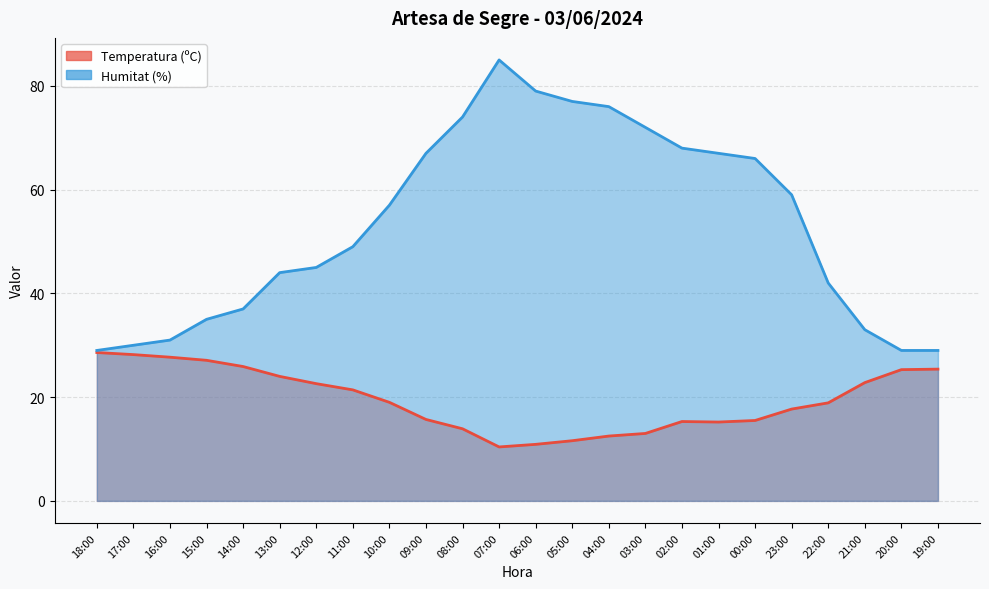

What is the value of the Temperatura (ºC) point at the 7th from the left?

22.6